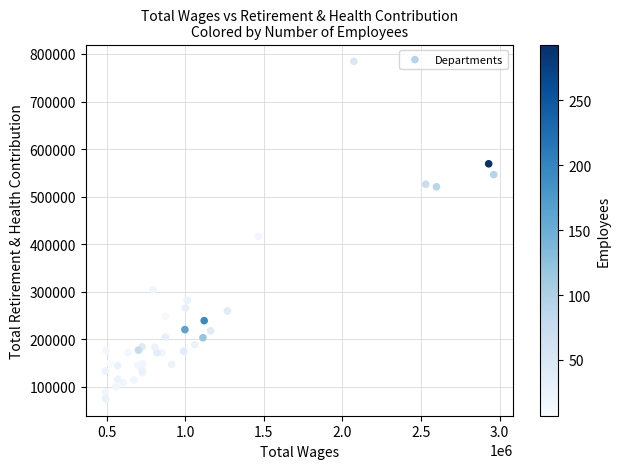

What Y value in the scatter plot is closest to 429550?

416361